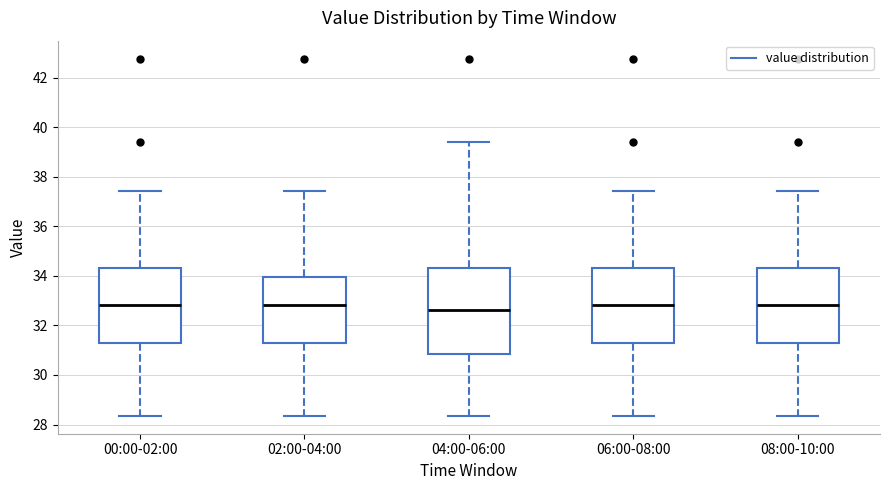

Reading left to right, read every box against the y-axis: the position of its median line, the range the box covers, and the ends of its whiskers. The values are not printed on the chart, so give them approximately, as read against the axis.

00:00-02:00: median 32.8, box 31.2 to 34.4, whiskers 28.4 to 37.4
02:00-04:00: median 32.8, box 31.2 to 34.0, whiskers 28.4 to 37.4
04:00-06:00: median 32.6, box 30.8 to 34.4, whiskers 28.4 to 39.4
06:00-08:00: median 32.8, box 31.2 to 34.4, whiskers 28.4 to 37.4
08:00-10:00: median 32.8, box 31.2 to 34.4, whiskers 28.4 to 37.4